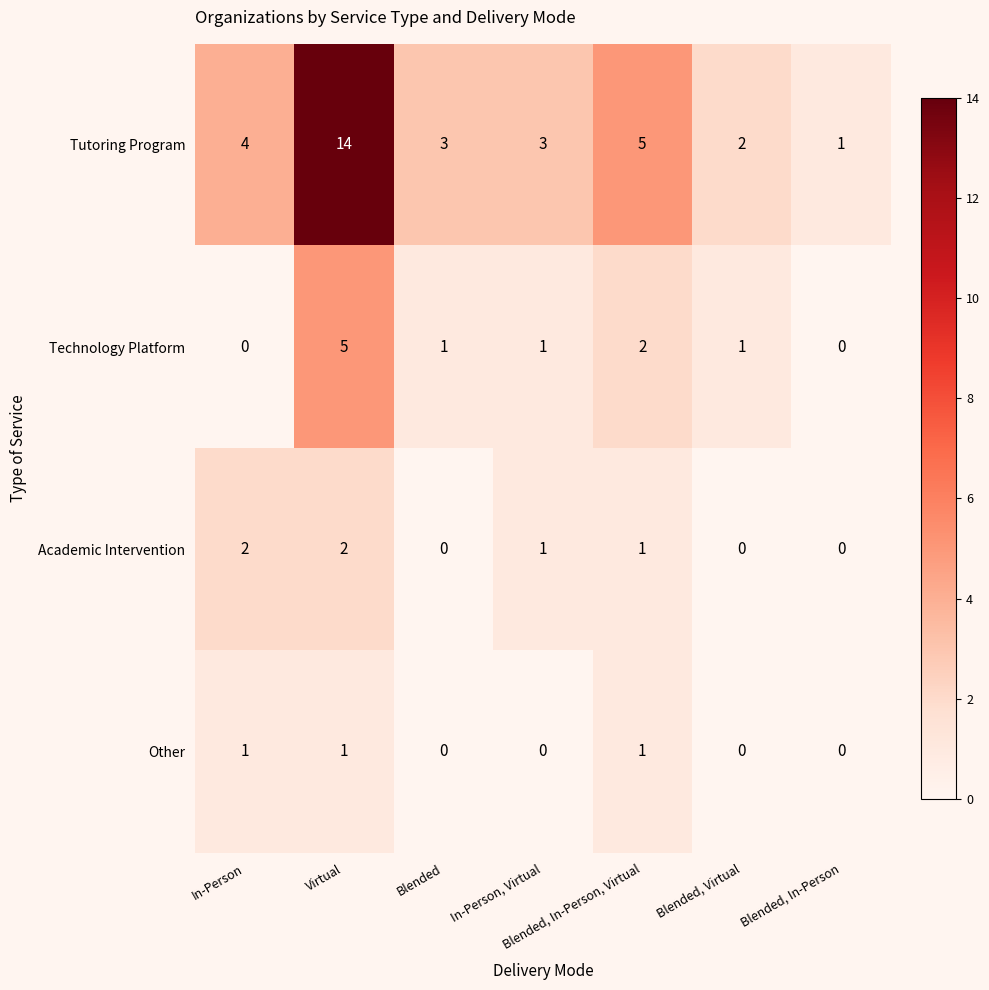

Is the value of Other at Virtual greater than the value of Academic Intervention at Virtual?

No